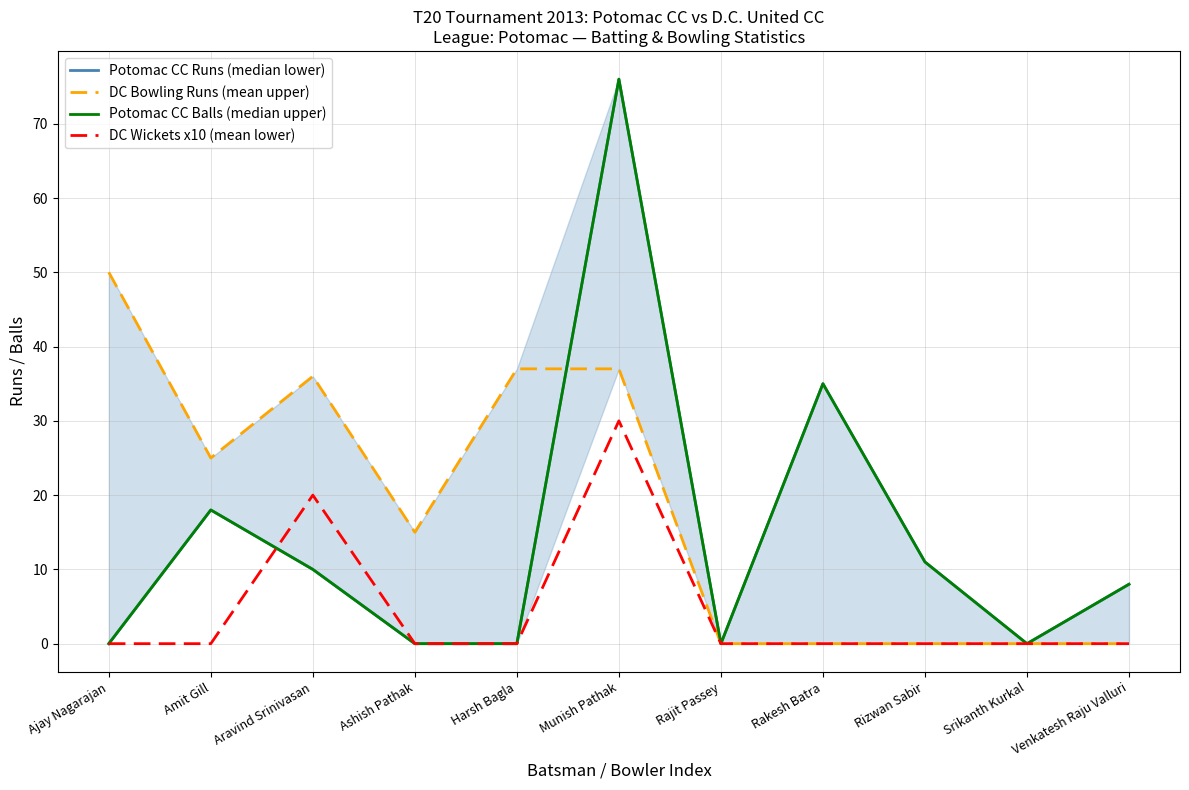

What is the spread (max minus min) of values at Ashish Pathak?

15